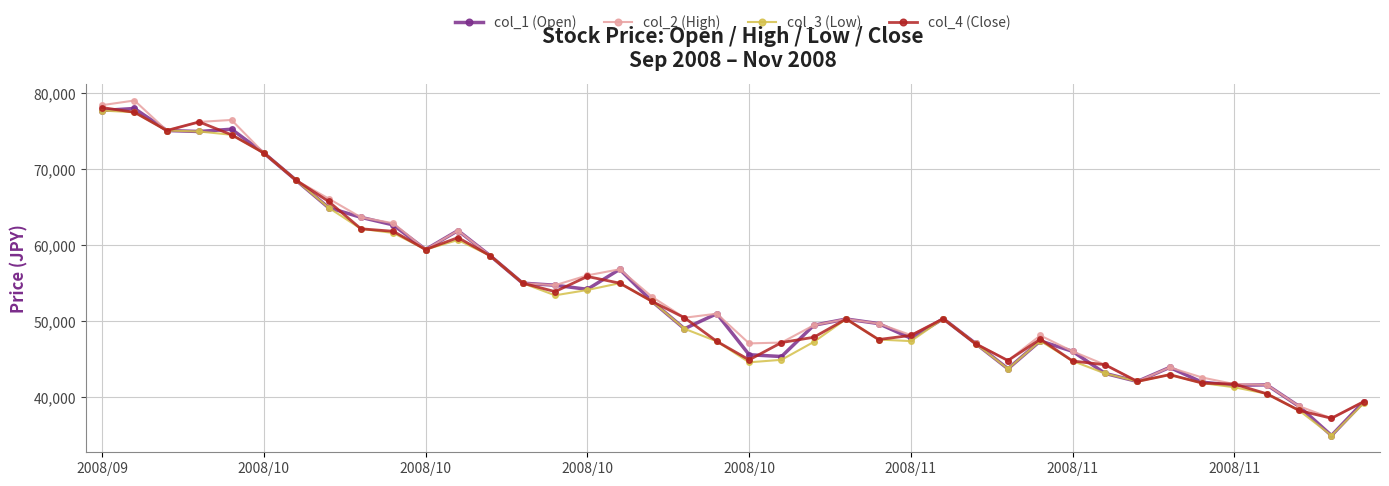

What is the maximum value for col_2 (High)?

79050